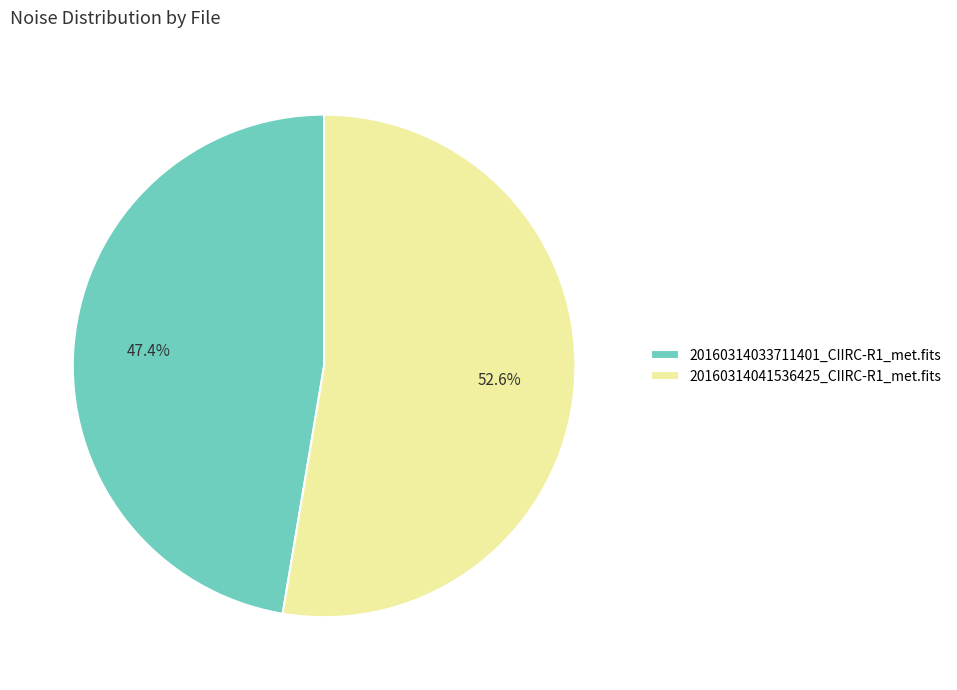

What is the ratio of the value at 20160314041536425_CIIRC-R1_met.fits to the value at 20160314033711401_CIIRC-R1_met.fits?

1.1